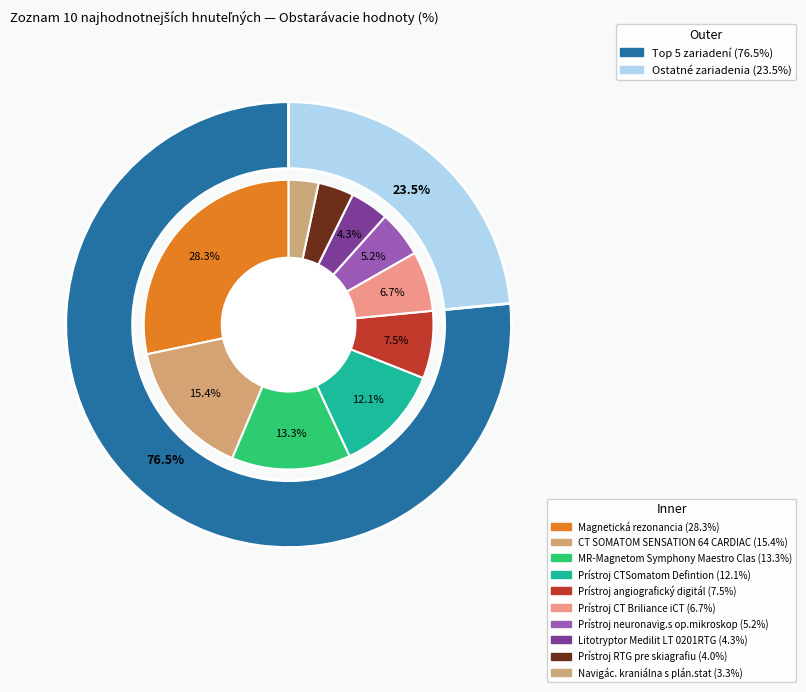

Rank the categories by value from lowest to highest.

Navigác. kraniálna s plán.stat, Prístroj RTG pre skiagrafiu, Litotryptor Medilit LT 0201RTG, Prístroj neuronavig.s op.mikroskop, Prístroj CT Briliance iCT, Prístroj angiografický digitál, Prístroj CTSomatom Defintion, MR-Magnetom Symphony Maestro Clas, CT SOMATOM SENSATION 64 CARDIAC, Magnetická rezonancia